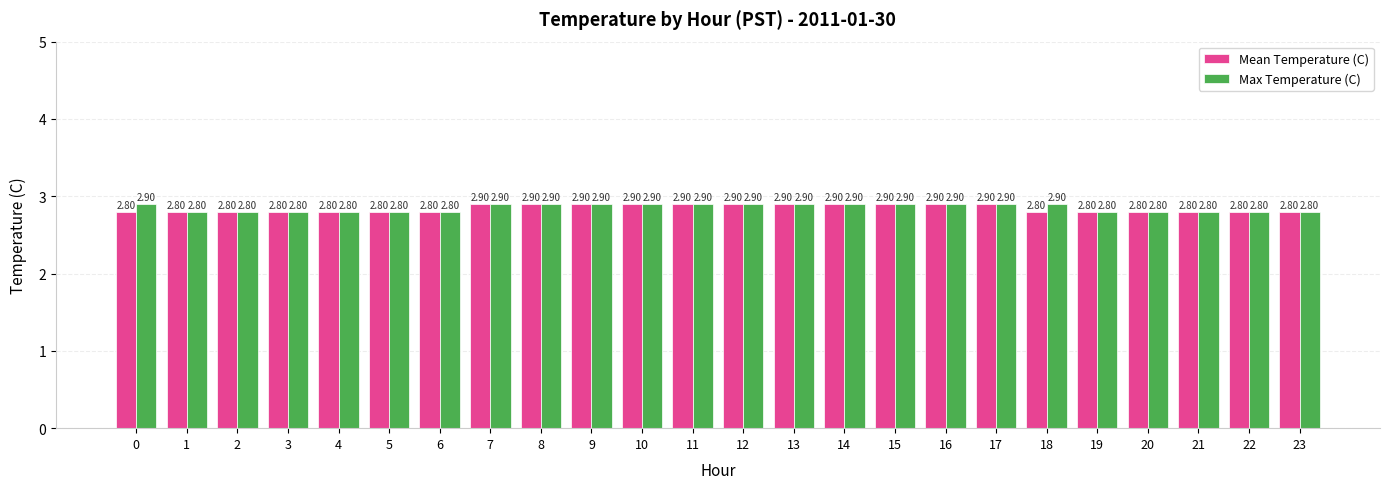

Is it true that Mean Temperature (C) equals 0.9 at 13?

False